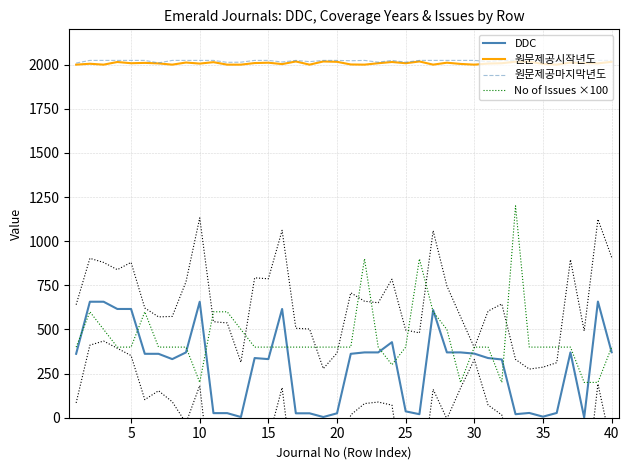

True or false: 원문제공마지막년도 and No of Issues ×100 intersect in this chart.

False